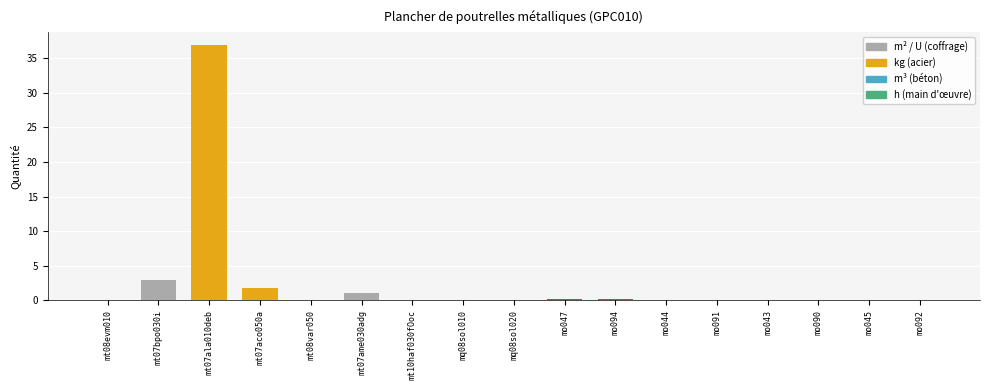

Which category has the highest value across all series?

mt07ala010deb